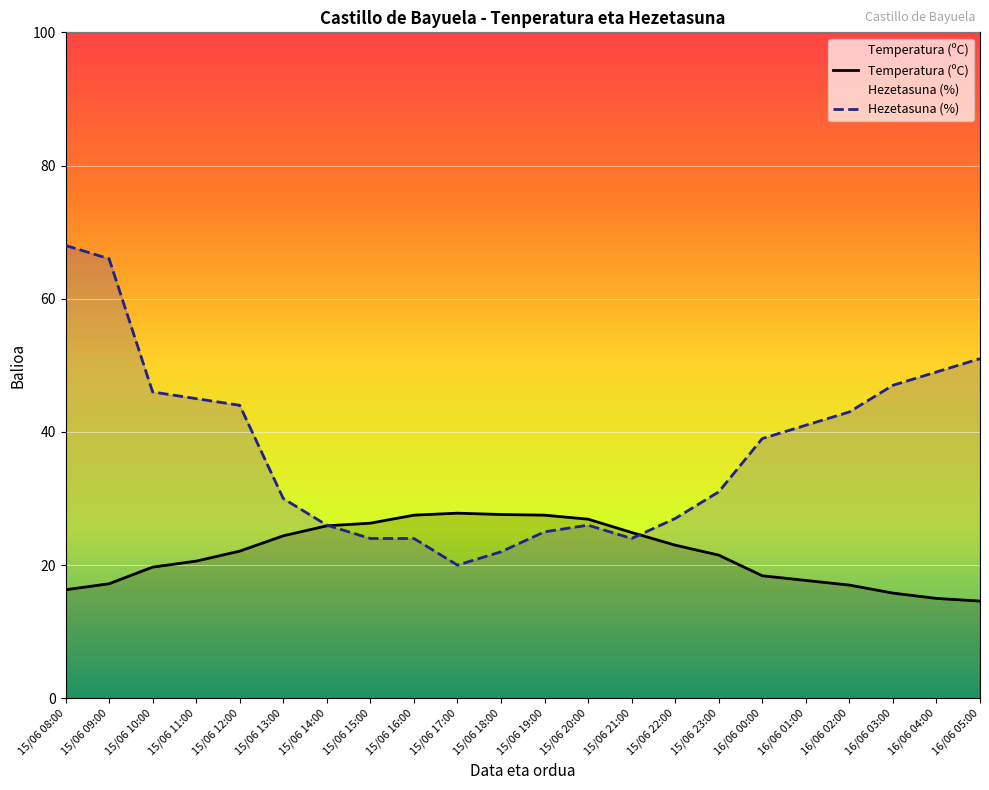

How many times do Temperatura (ºC) and Hezetasuna (%) cross each other?

2